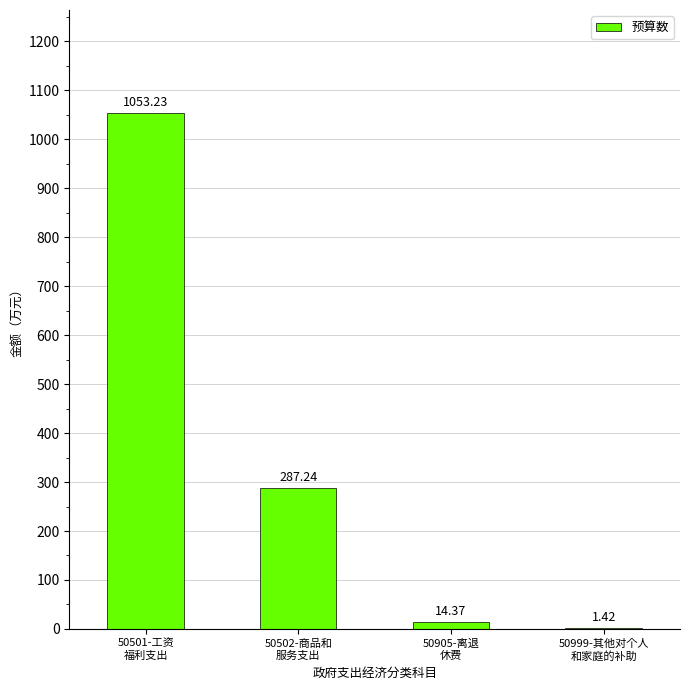

What is the sum of all values?

1356.3